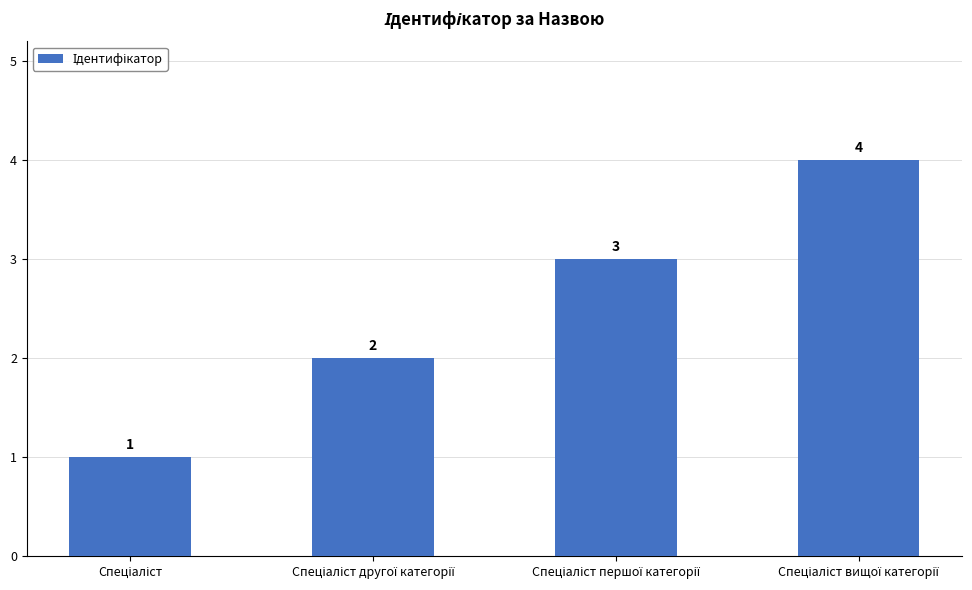

What is the value of the 2nd bar from the left?

2